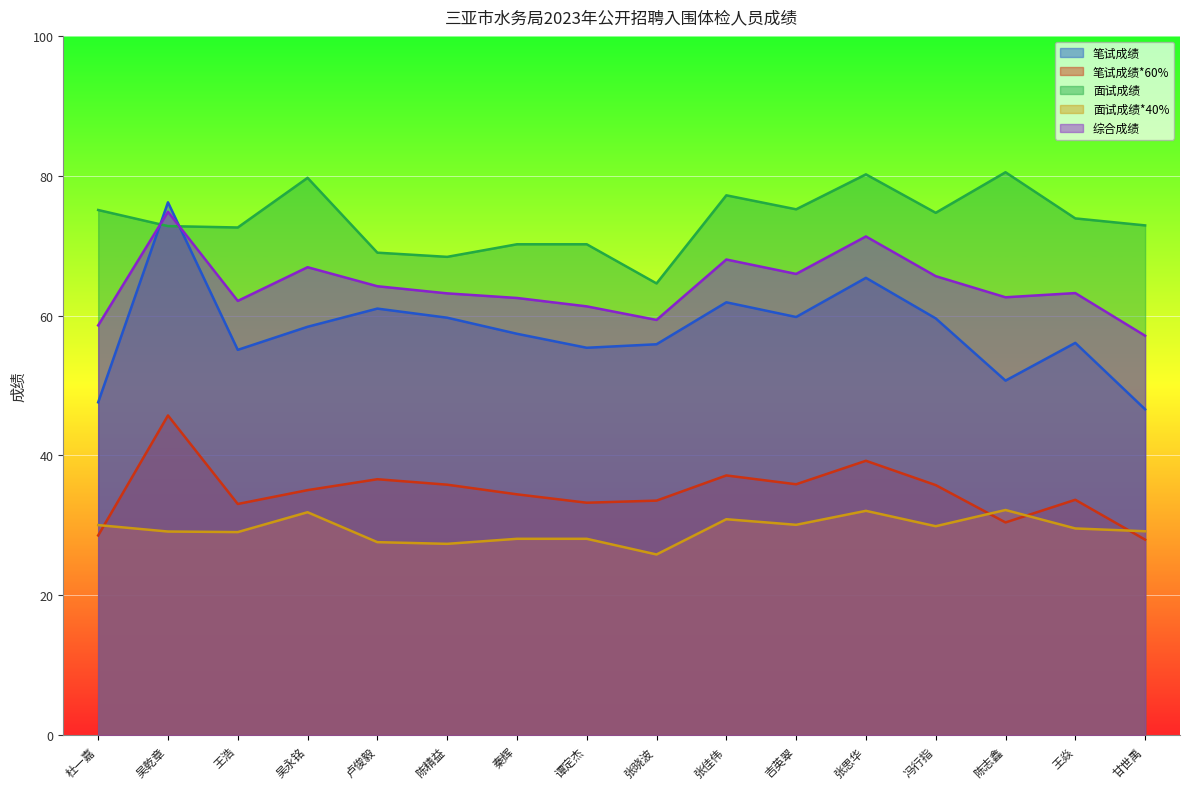

What is the minimum value for 笔试成绩?

46.6